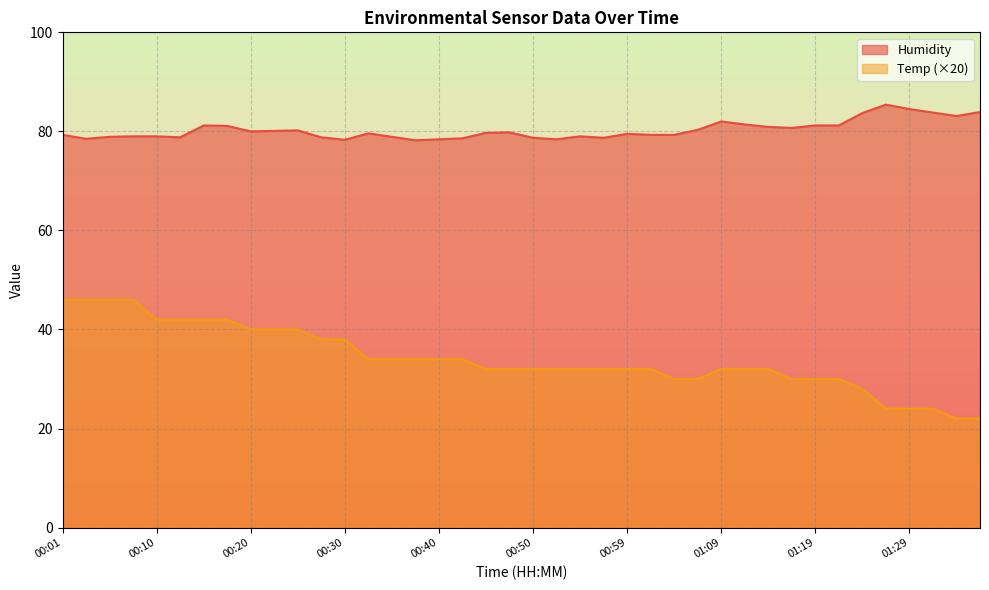

Does the chart have visible grid lines?

Yes